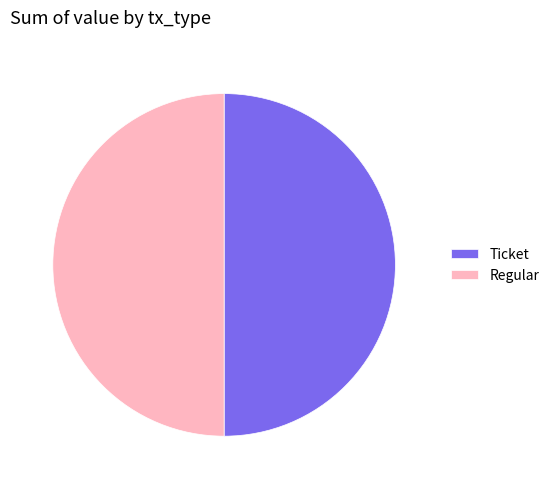

Approximately how many times larger is the value at Regular compared to Ticket?

1.0